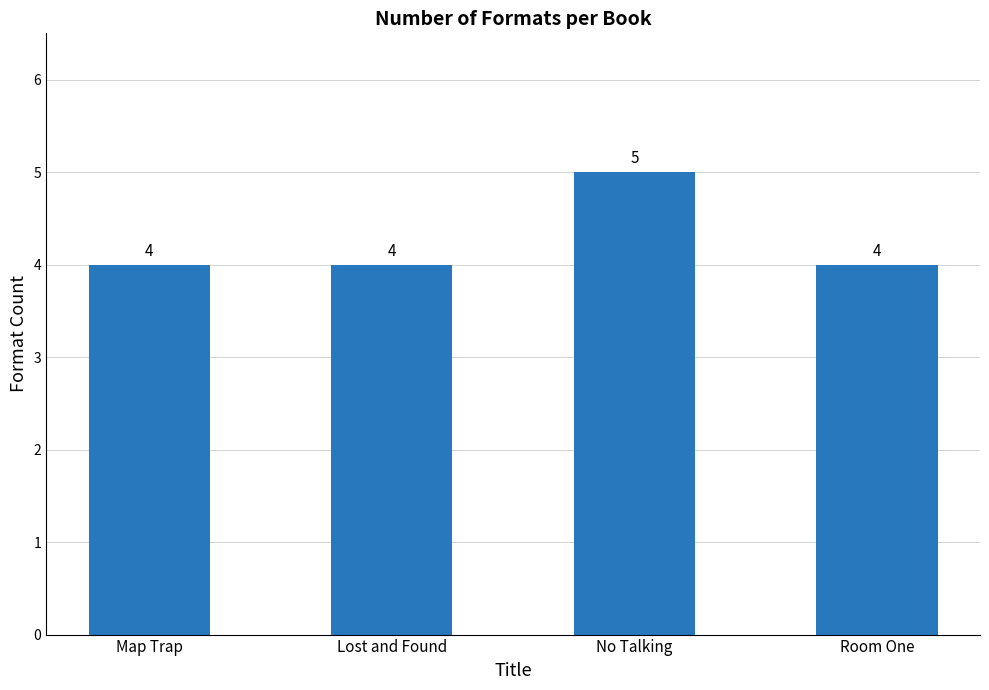

Reading left to right, list all the values displayed in this chart.

Map Trap=4	Lost and Found=4	No Talking=5	Room One=4